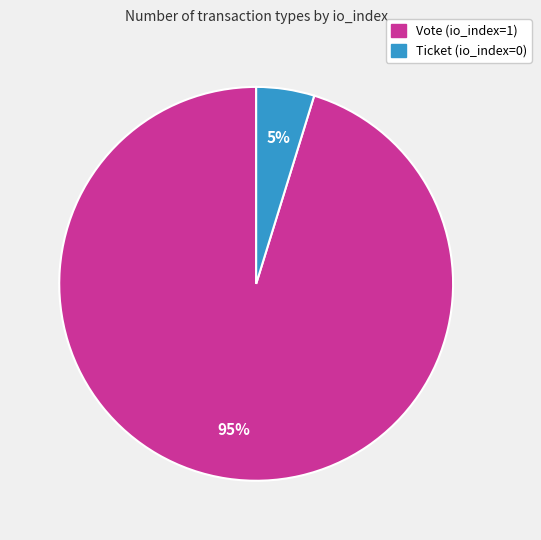

Is Vote the majority of the pie?

Yes